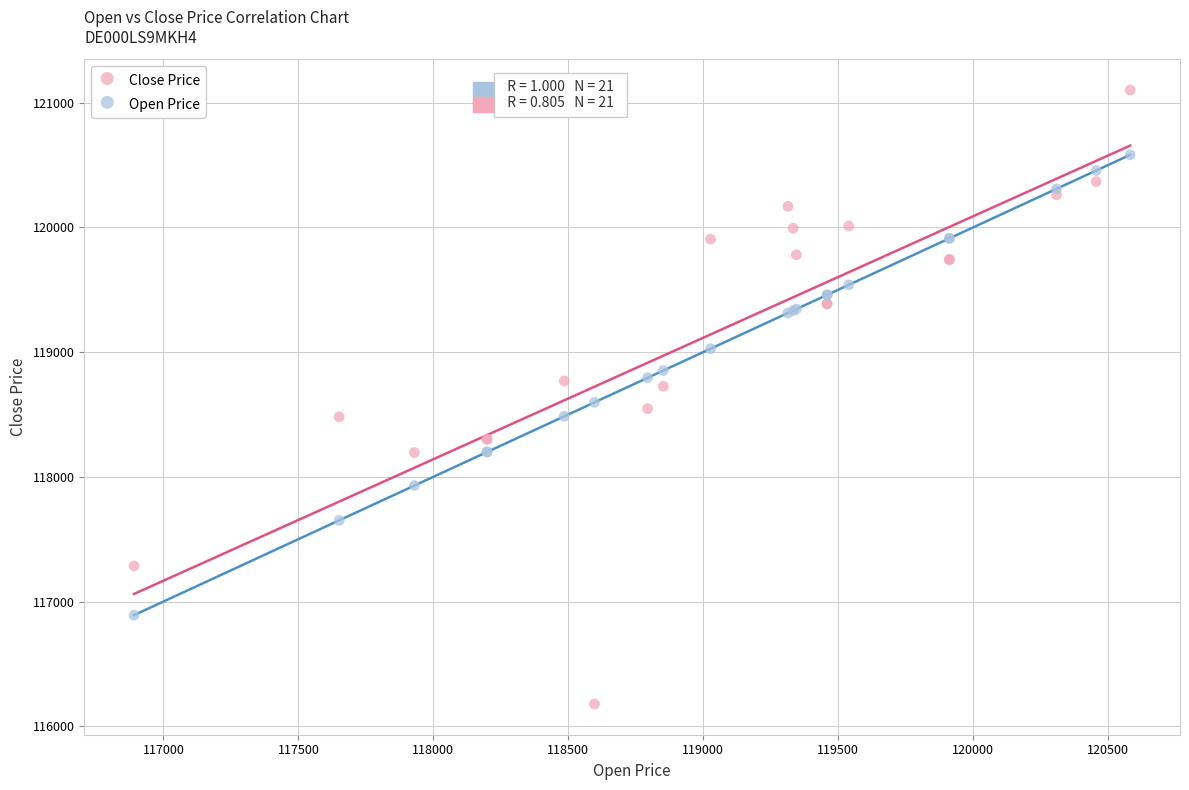

Which series contains the highest Y value?

Close Price